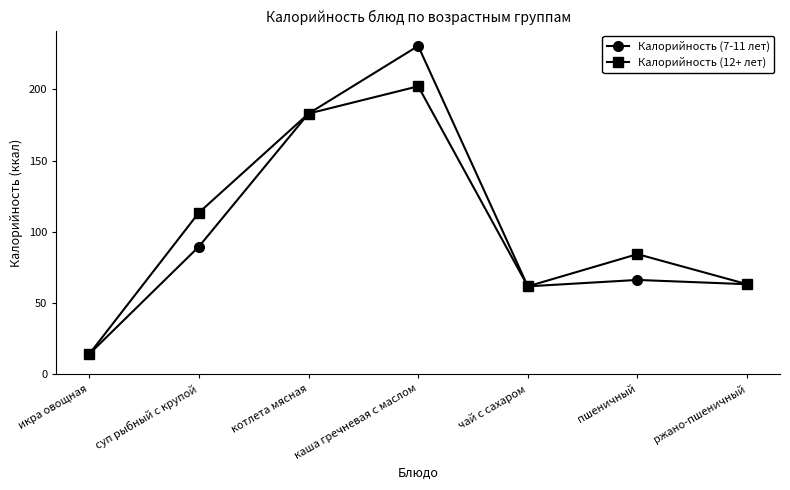

What is the label of the 2nd point from the left?

суп рыбный с крупой